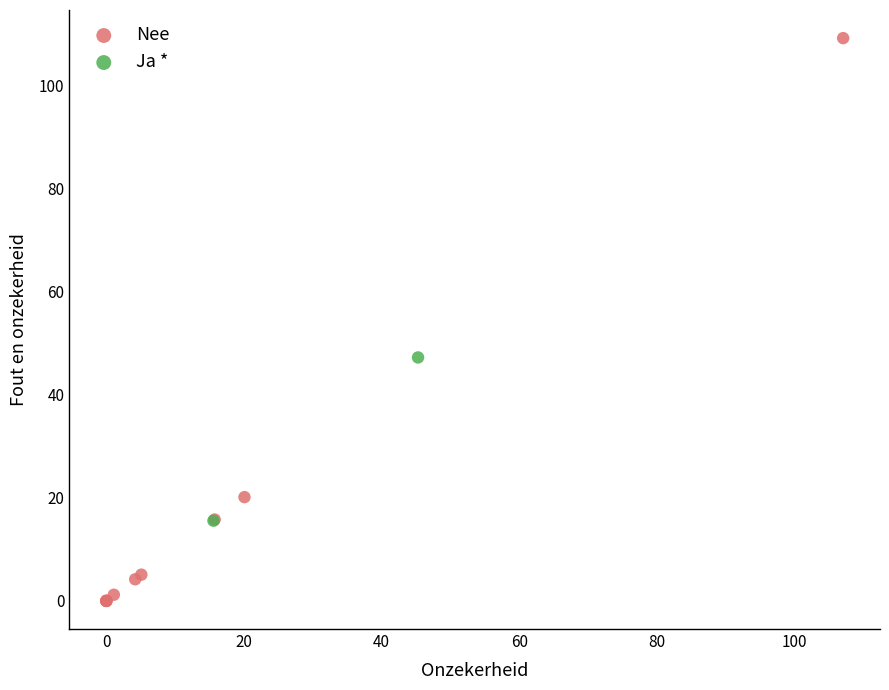

What are all the series names shown in the legend?

Nee, Ja *